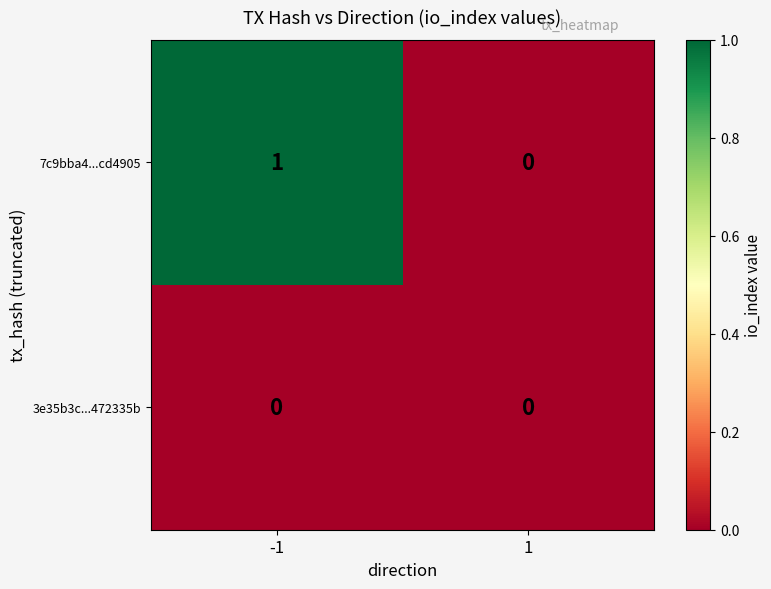

What is the total value across all series at -1?

1